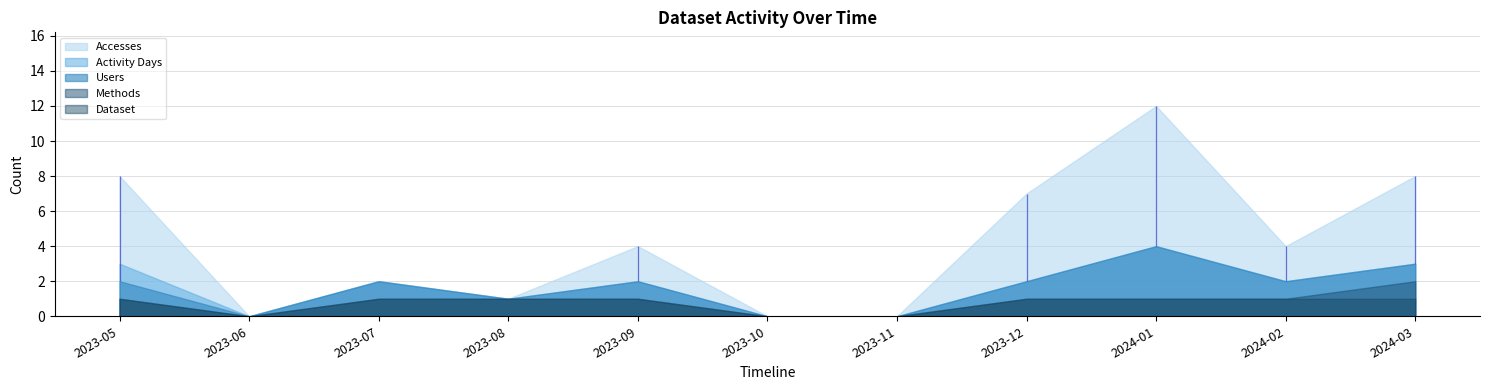

In Users, how many points are lower than both neighbors (excluding endpoints)?

3